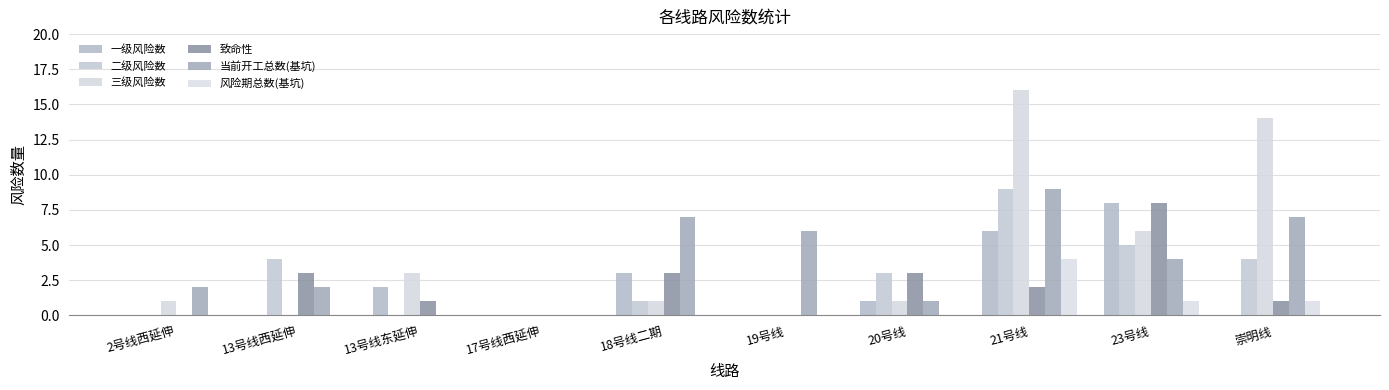

Which category has the highest value in the 一级风险数 series?

23号线